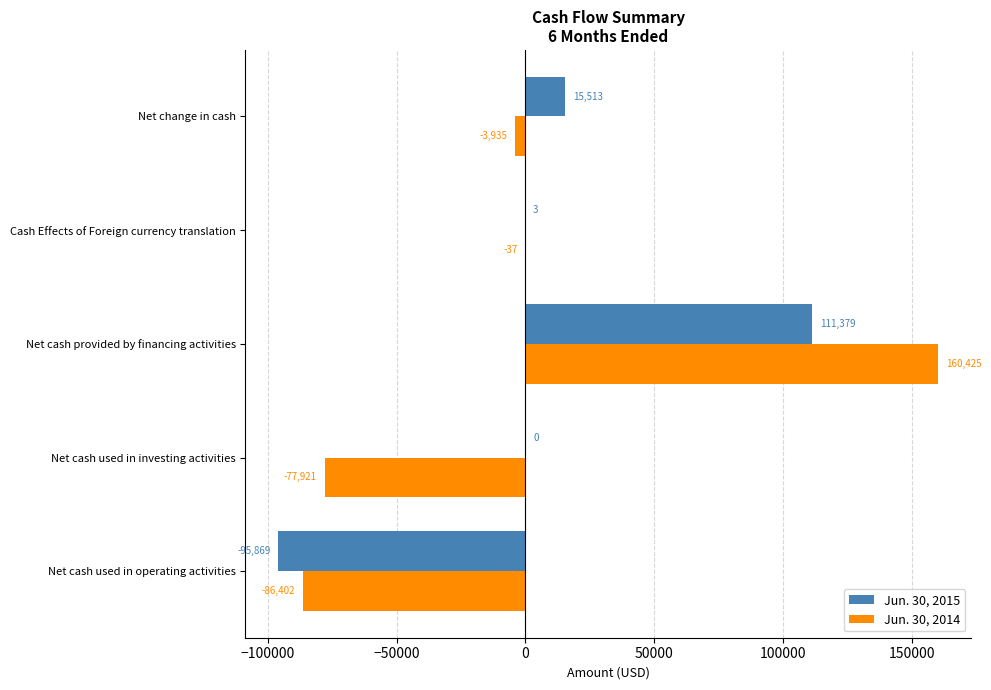

Is the value of Jun. 30, 2014 at Net change in cash greater than the value of Jun. 30, 2015 at Net cash used in operating activities?

Yes